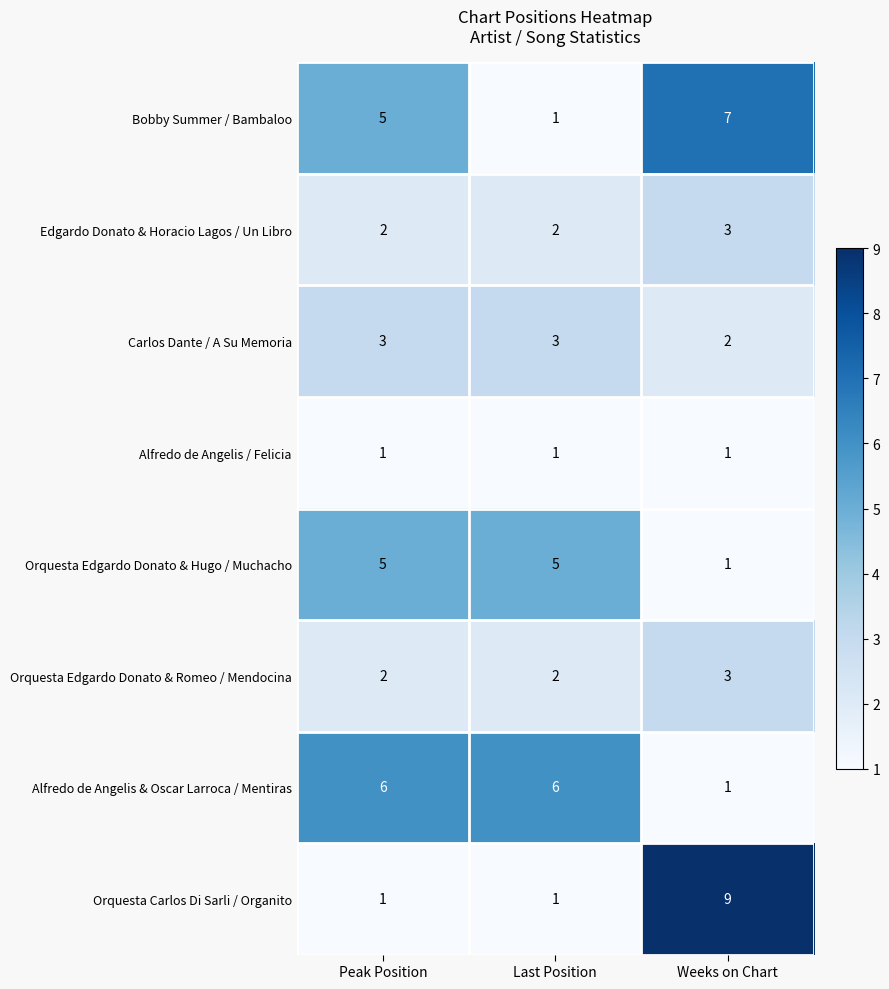

Which label corresponds to the largest value in the chart?

Weeks on Chart